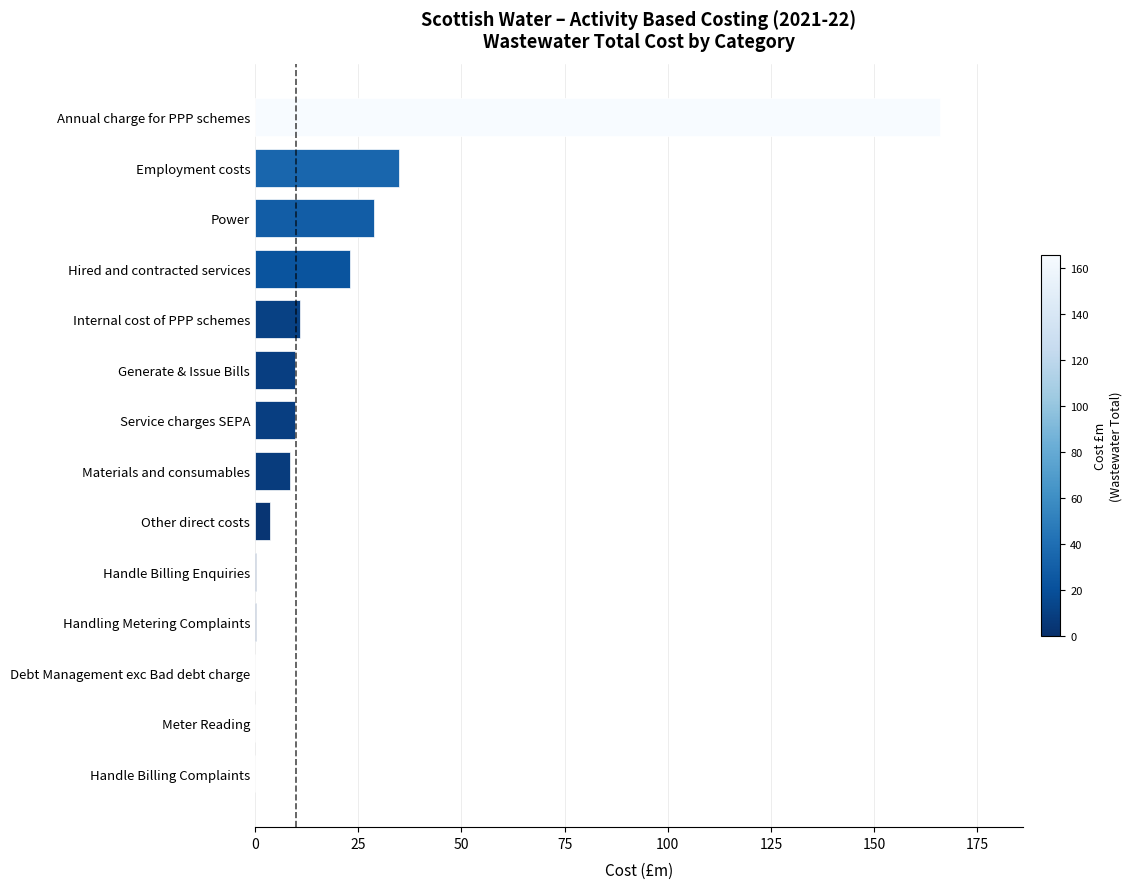

Is it true that the value at Employment costs is 46.3?

False